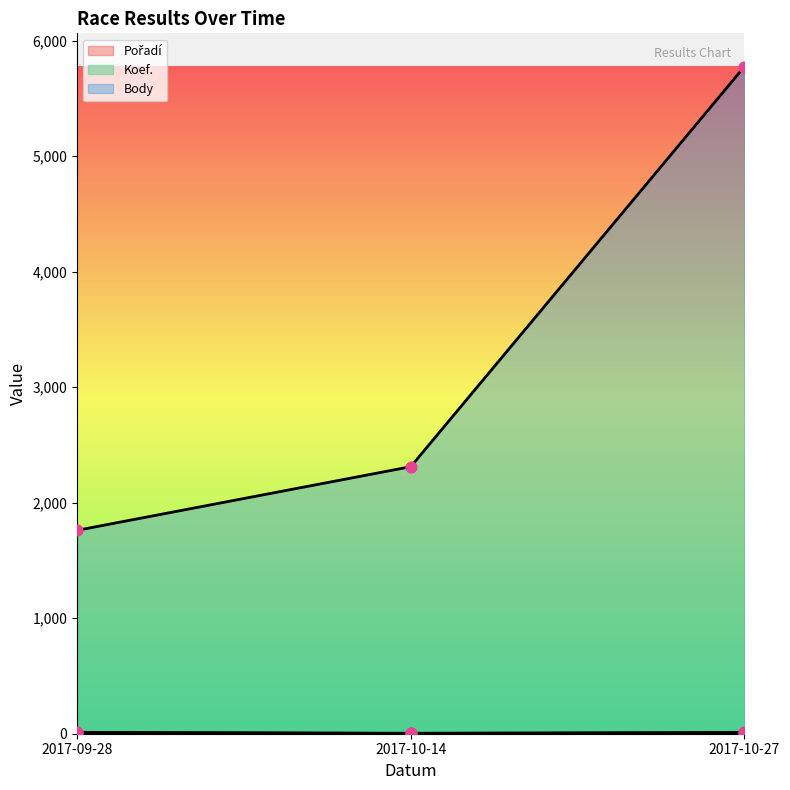

Which series has the largest total across all categories?

Body